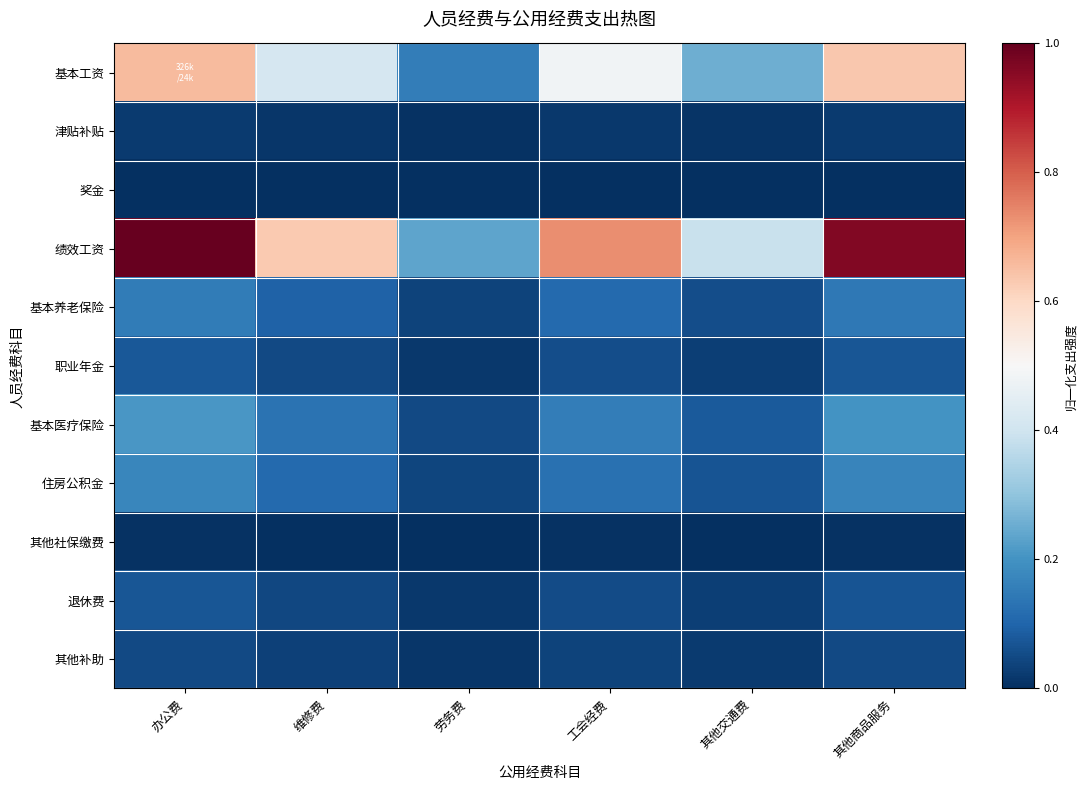

At which category is the sum across all series the highest?

办公费